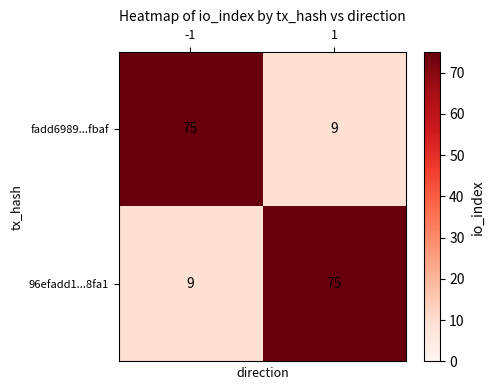

How many data points does each series have?

2